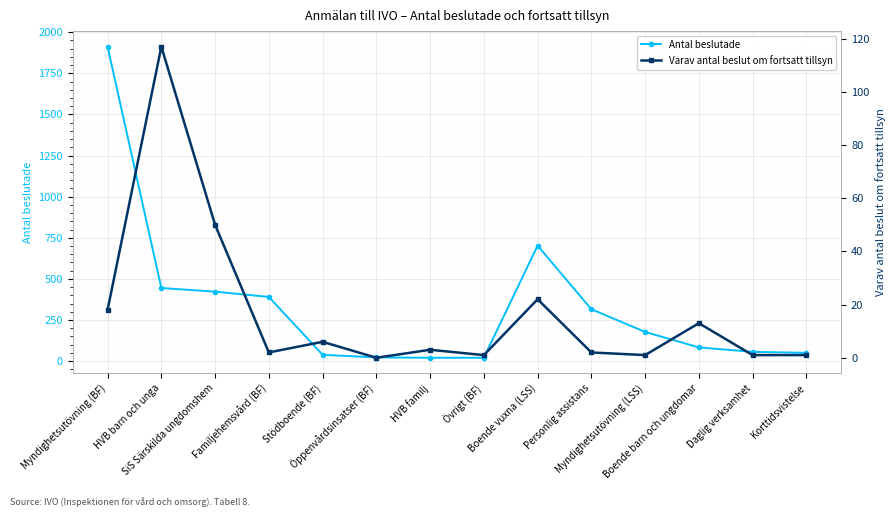

What position from the left is Boende vuxna (LSS)?

9